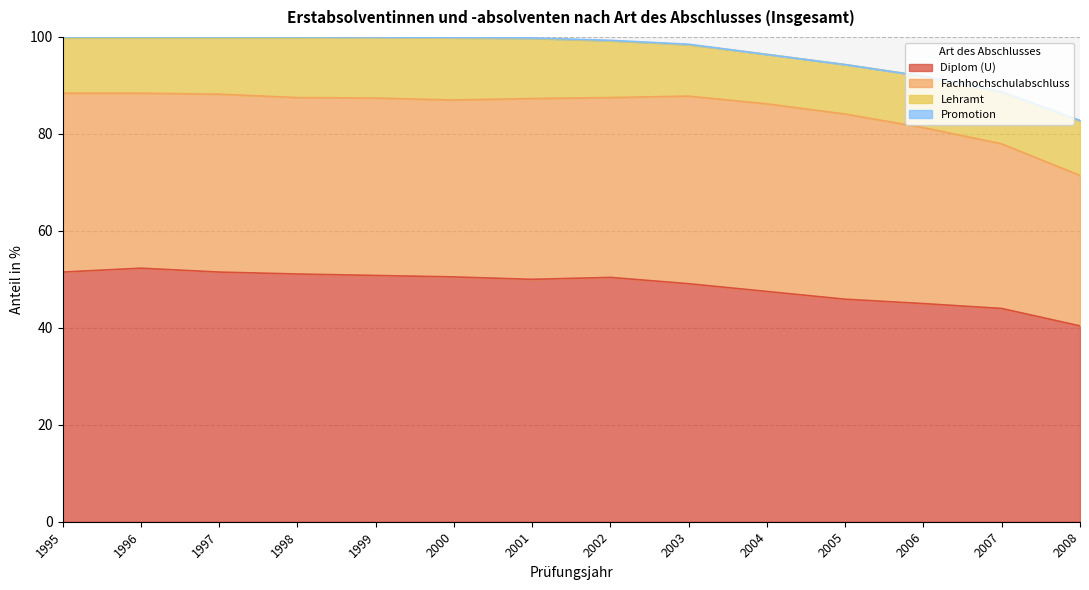

What is the sum of the Lehramt values at 1998 and 2007?

23.0